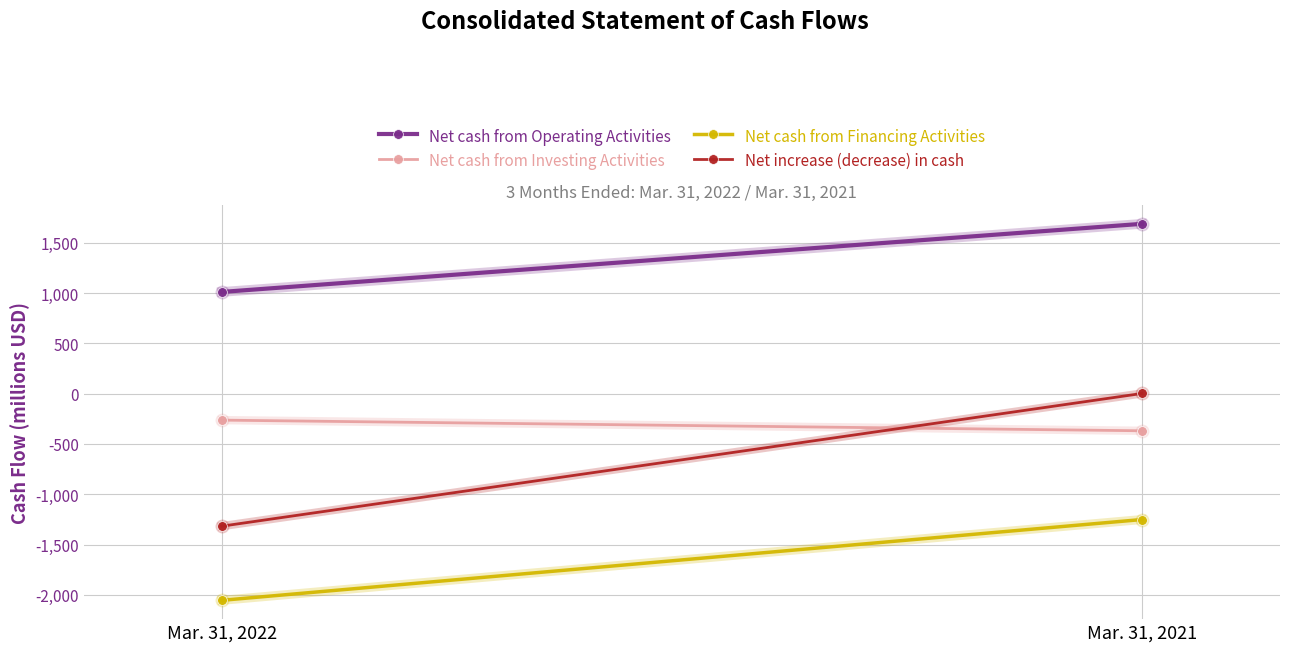

List the labels in order of Net increase (decrease) in cash value, smallest first.

Mar. 31, 2022, Mar. 31, 2021